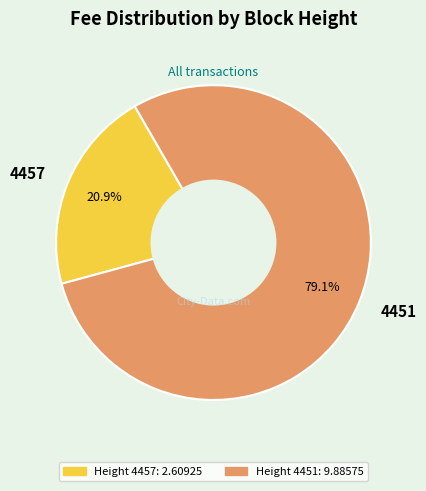

Which category has the biggest portion of the pie?

4451